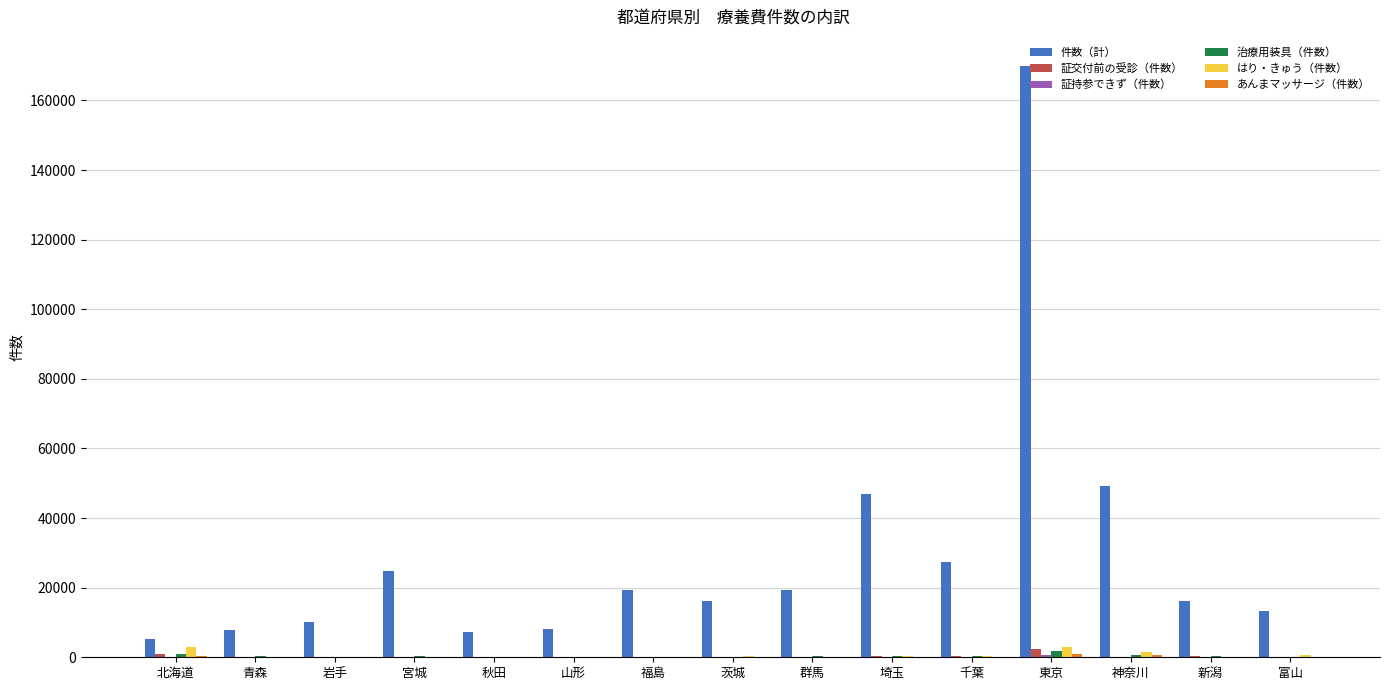

The 件数（計） series shows 169783 at 東京. True or false?

True